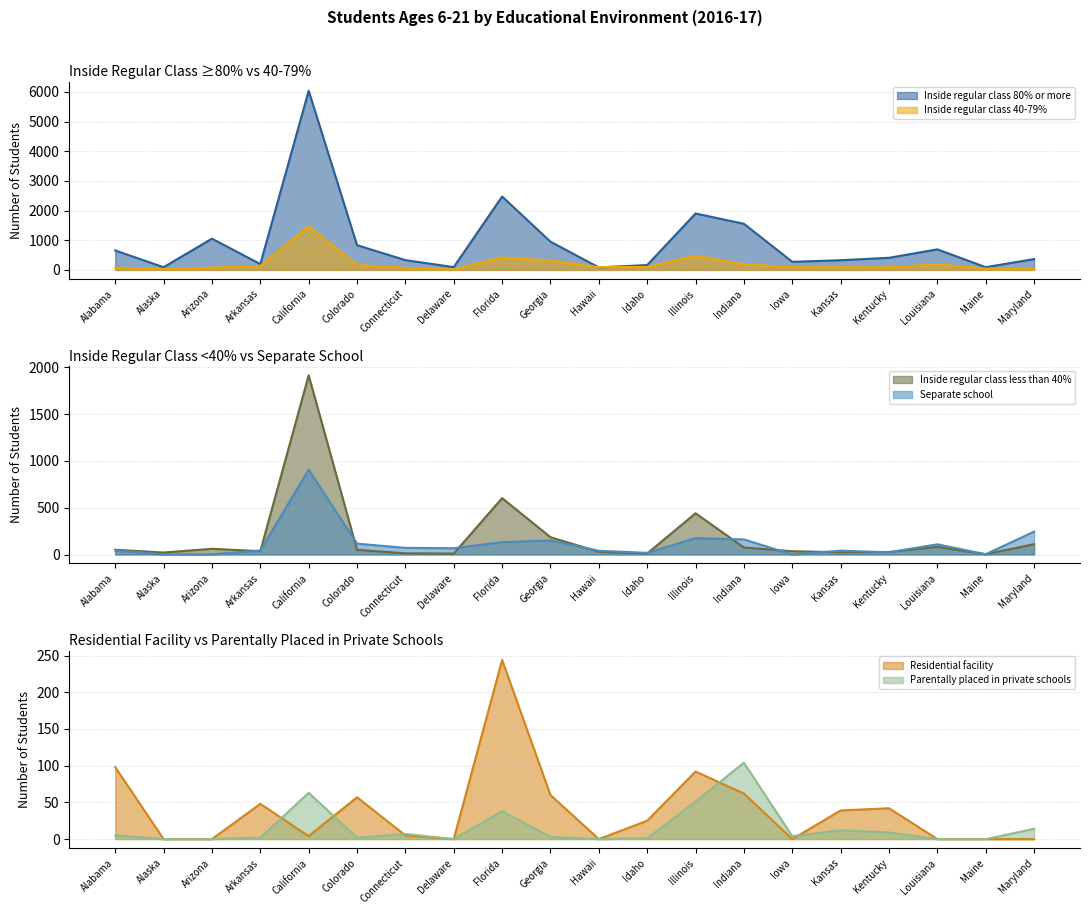

Which category has the lowest value in the Separate school series?

Iowa